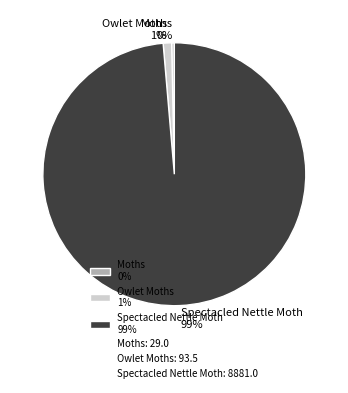

Is there any slice that represents more than half of the pie?

Yes